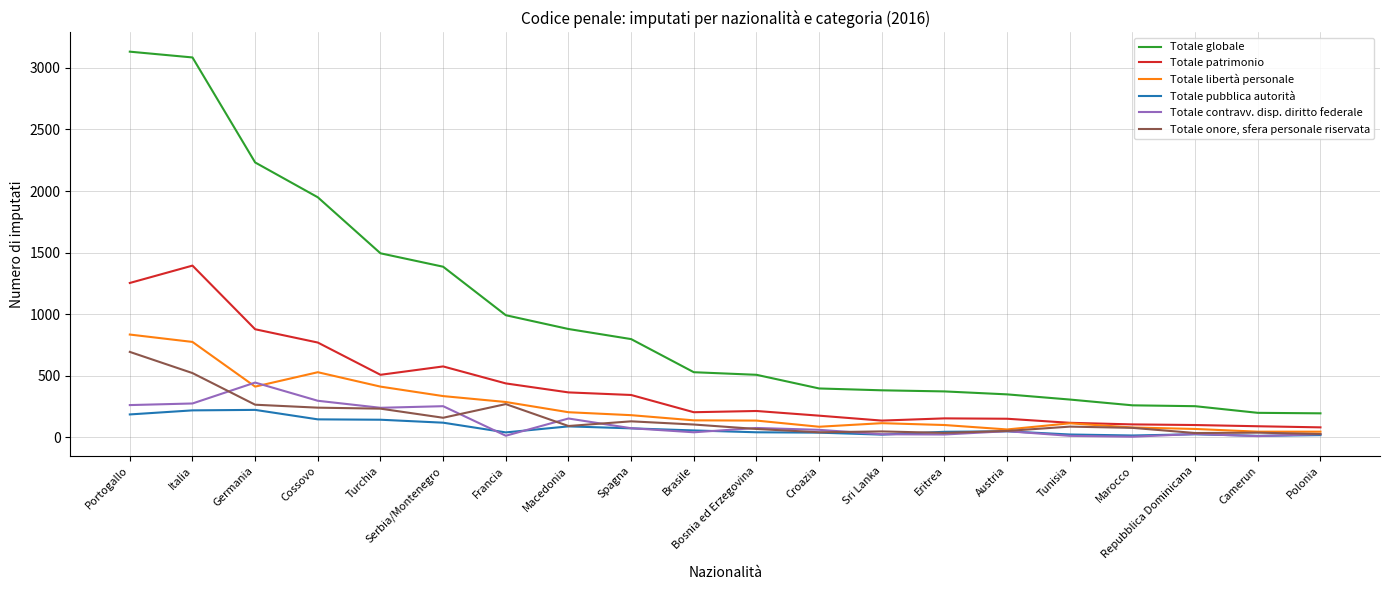

True or false: Totale contravv. disp. diritto federale and Totale globale cross at least once.

False